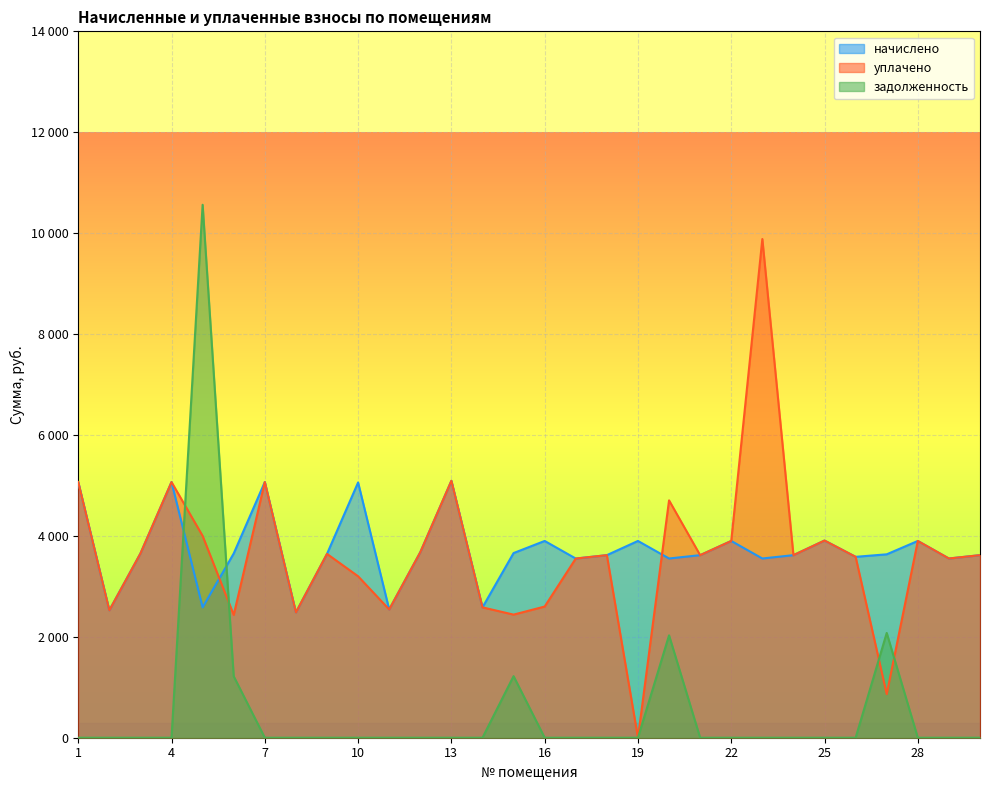

True or false: задолженность has more than 1 points higher than both neighbors.

True